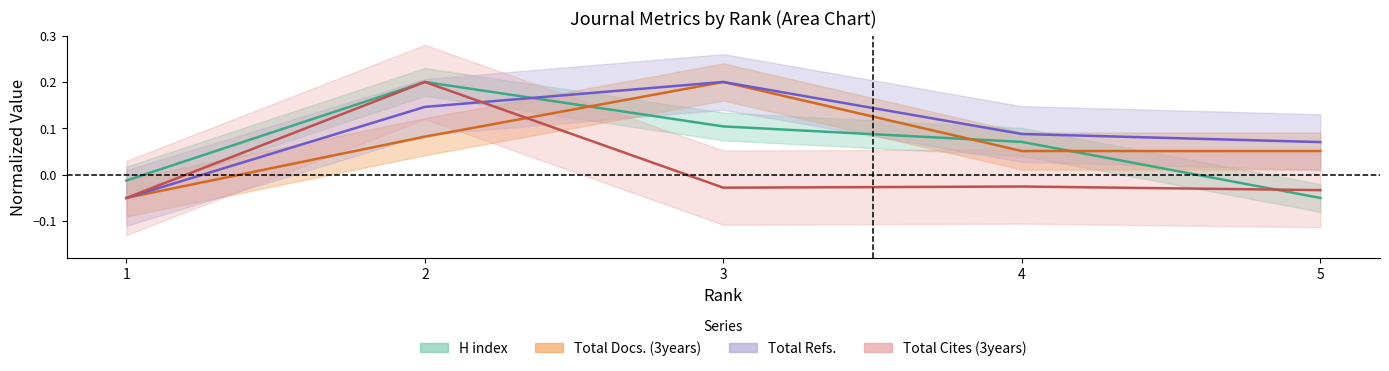

Reading left to right, what are all the values shown in this chart?

H index: -0.0	0.2	0.1	0.1	-0.1
Total Docs. (3years): -0.1	0.1	0.2	0.1	0.1
Total Refs.: -0.1	0.1	0.2	0.1	0.1
Total Cites (3years): -0.1	0.2	-0.0	-0.0	-0.0